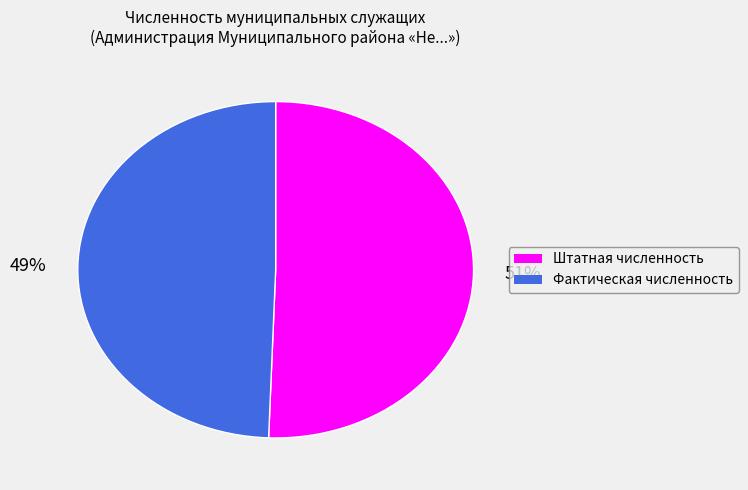

How many segments does this pie chart have?

2